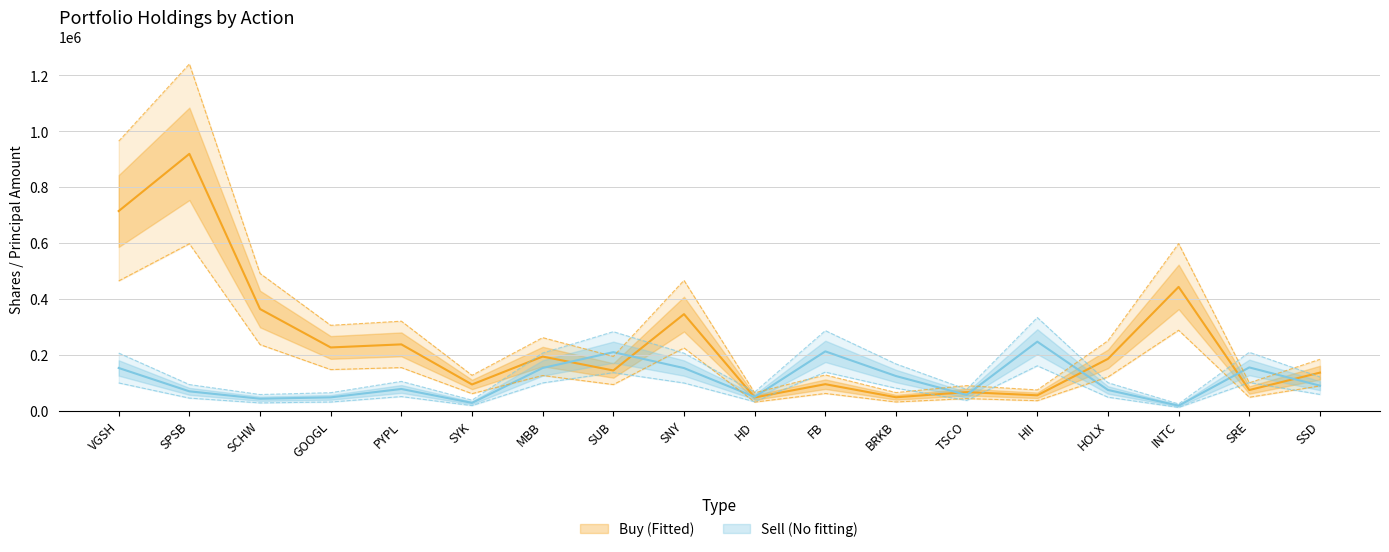

At which category is the sum across all series the highest?

SPSB